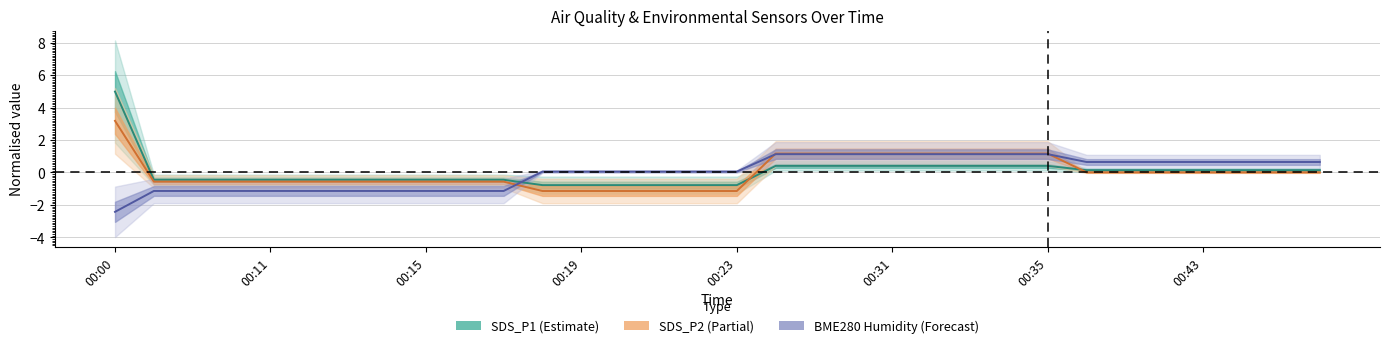

What are all the series names shown in the legend?

SDS_P1, SDS_P2, BME280_humidity